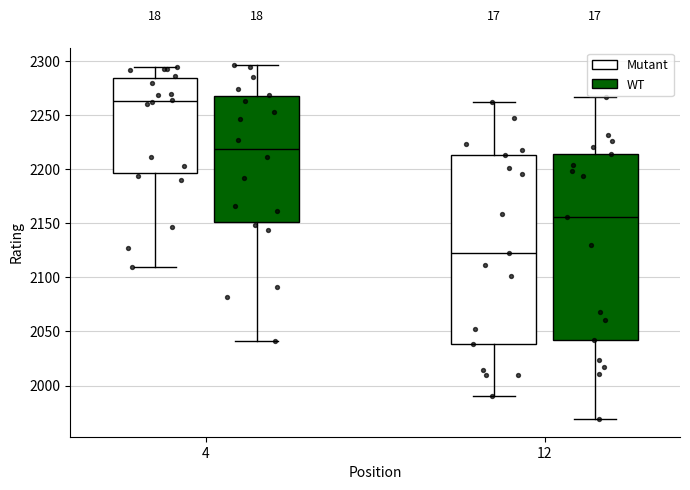

Reading left to right, transcribe this box plot: for each box, give where its median line is, the range the box spans, and where its two whiskers end, as read against the y-axis. The values are not printed on the chart, so give them approximately, as read against the axis.

4 (Mutant): median 2265, box 2195 to 2285, whiskers 2110 to 2295
4 (WT): median 2220, box 2150 to 2270, whiskers 2040 to 2295
12 (Mutant): median 2125, box 2040 to 2215, whiskers 1990 to 2260
12 (WT): median 2155, box 2040 to 2215, whiskers 1970 to 2265